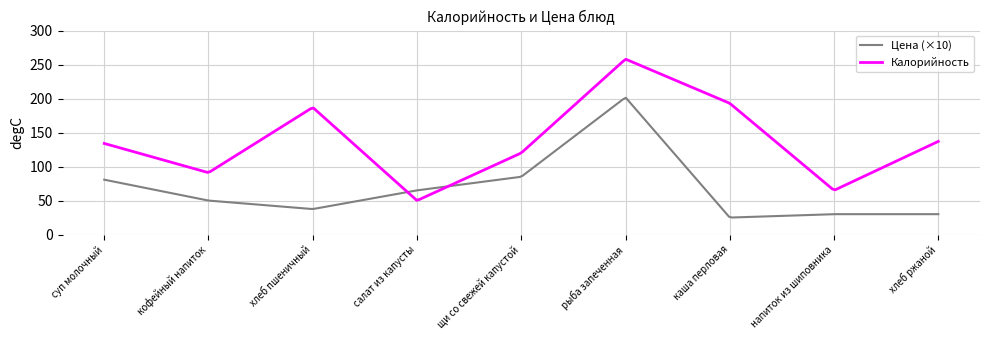

Which series has the largest total across all categories?

Калорийность